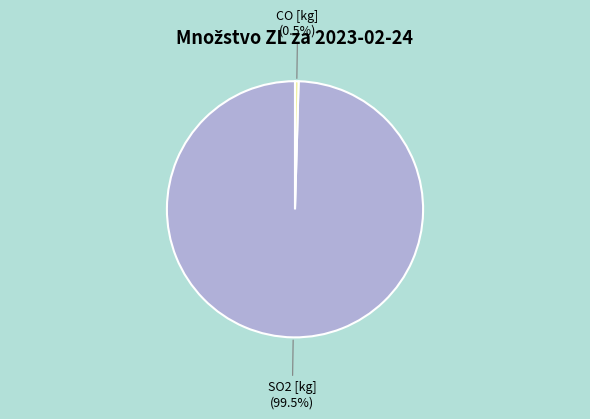

What is the smallest slice in the pie chart?

CO [kg]